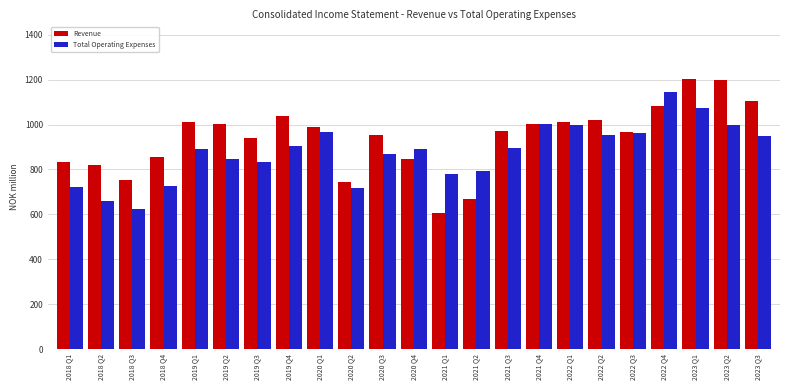

What is the maximum value for Revenue?

1201